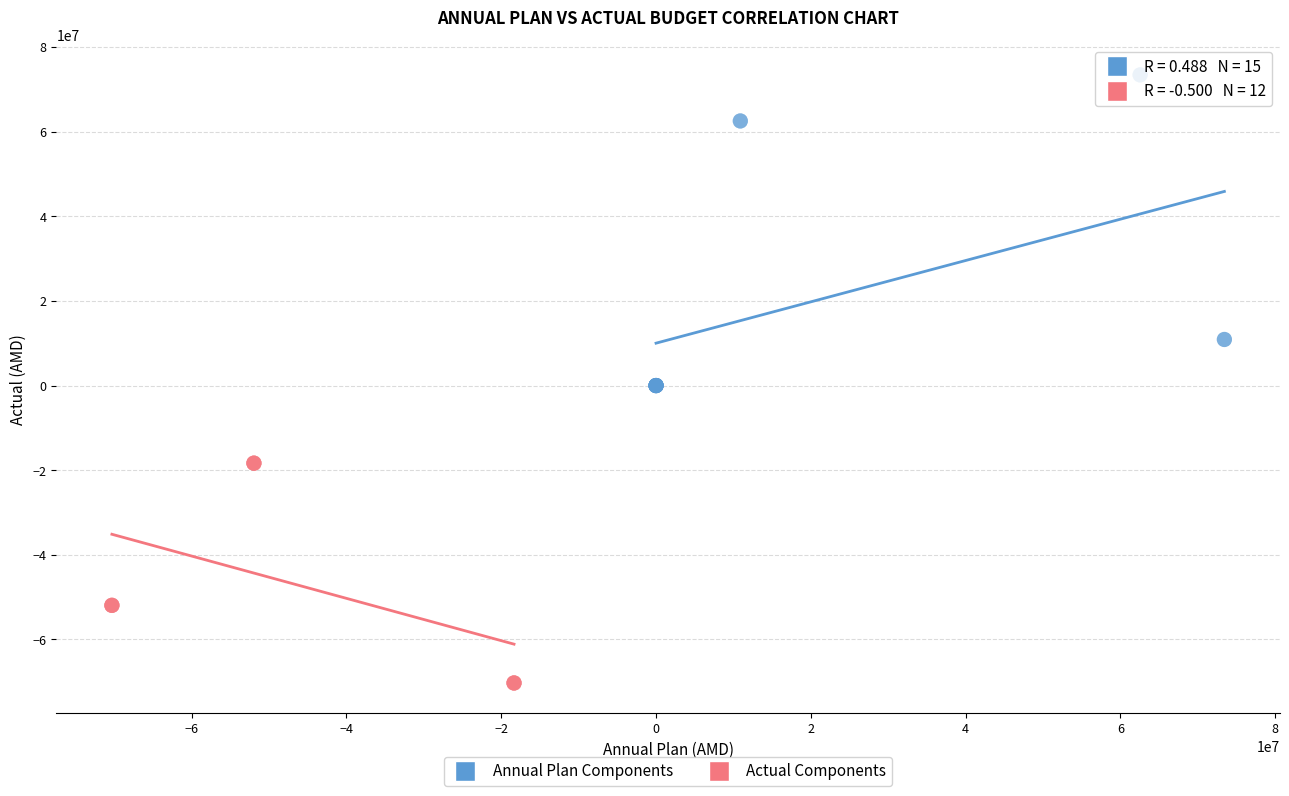

Which series reaches the minimum Y coordinate?

Actual Components